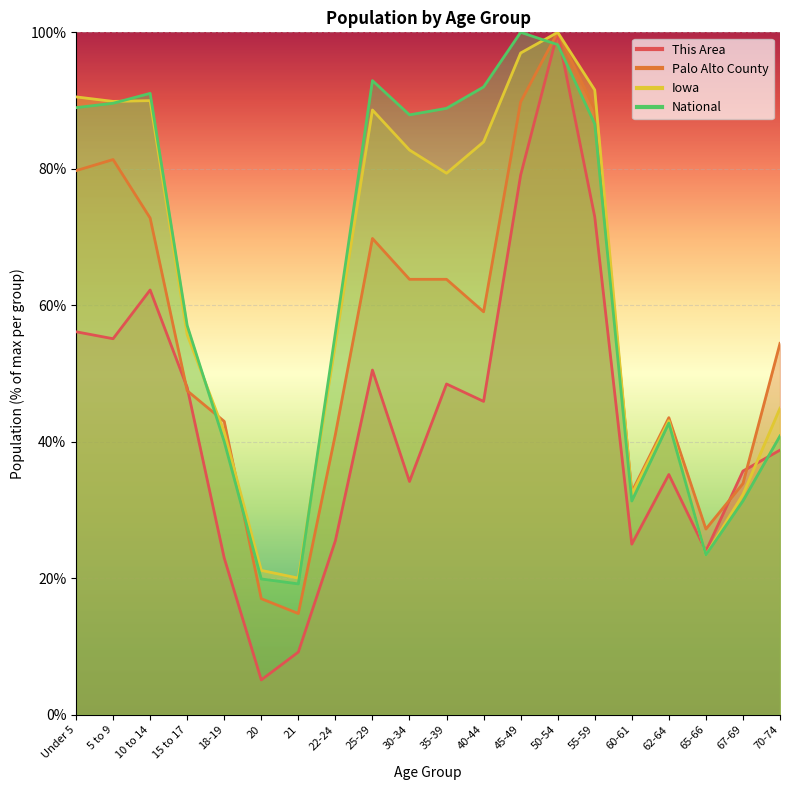

At how many categories does at least one series exceed 44?

13